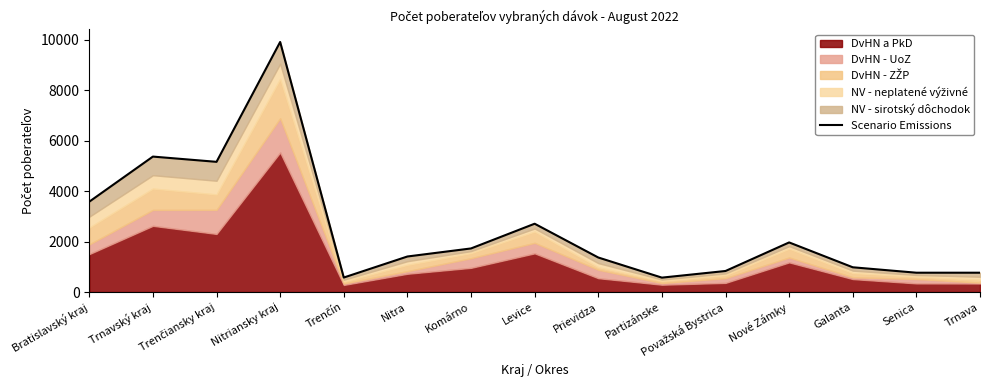

Between Nové Zámky and Trnavský kraj, which is larger?

Trnavský kraj